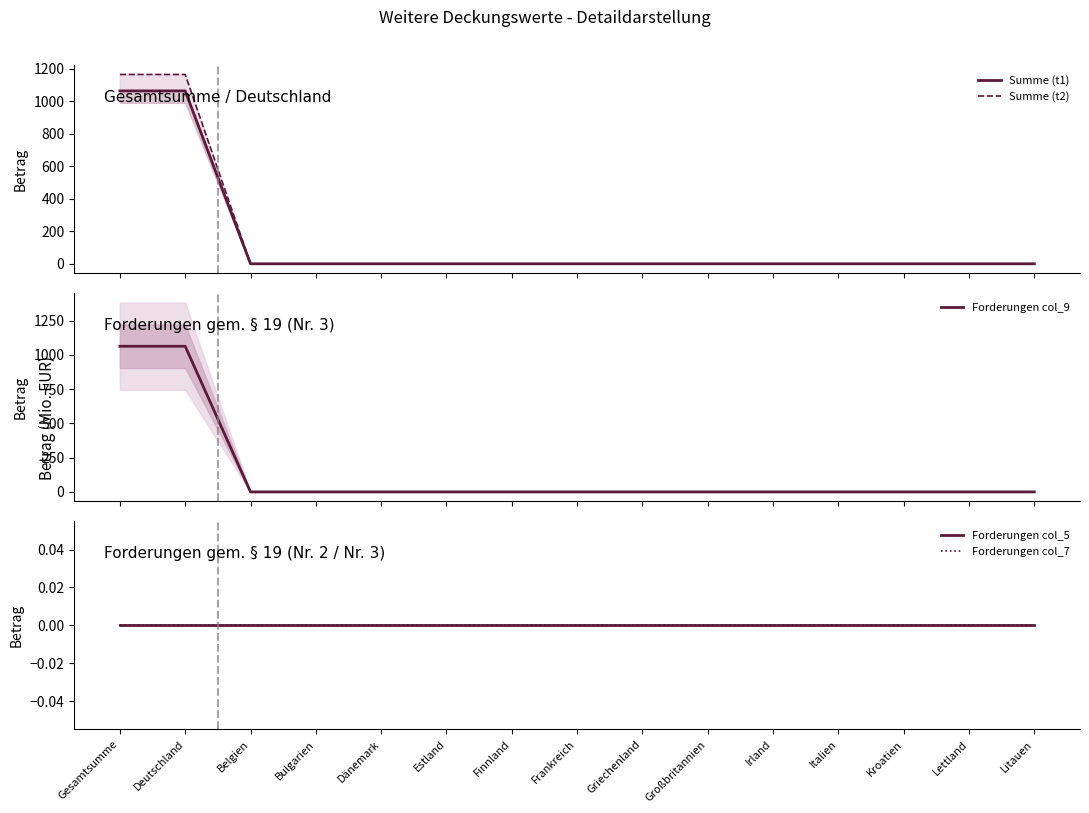

At how many categories does at least one series exceed 288?

2